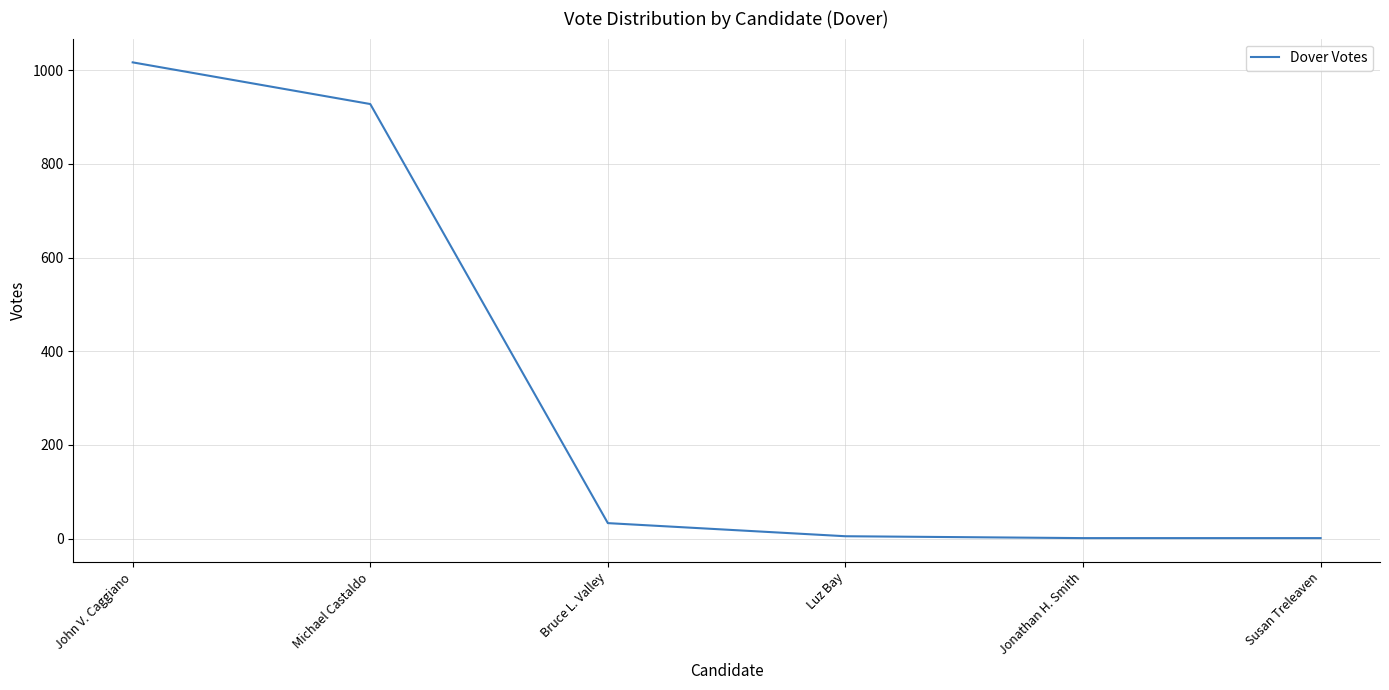

What is the change in value from Michael Castaldo to Bruce L. Valley?

-895